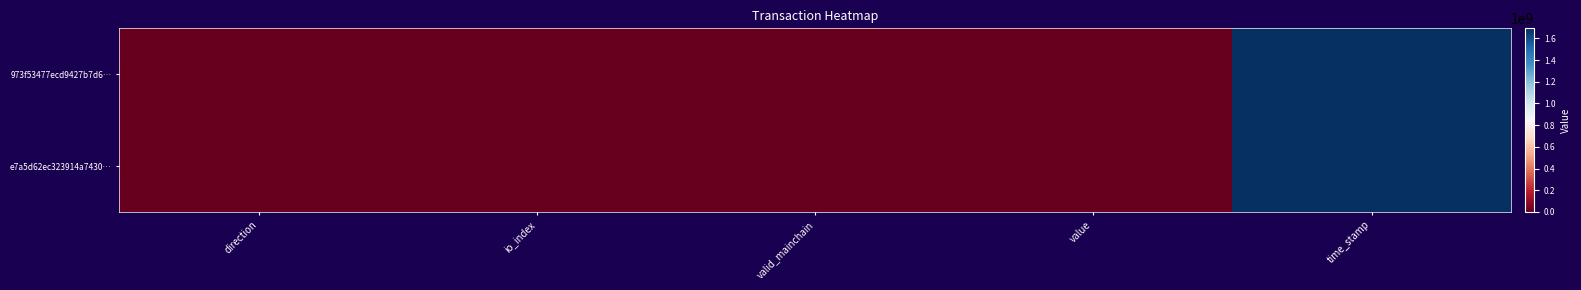

At which category is the sum across all series the highest?

time_stamp